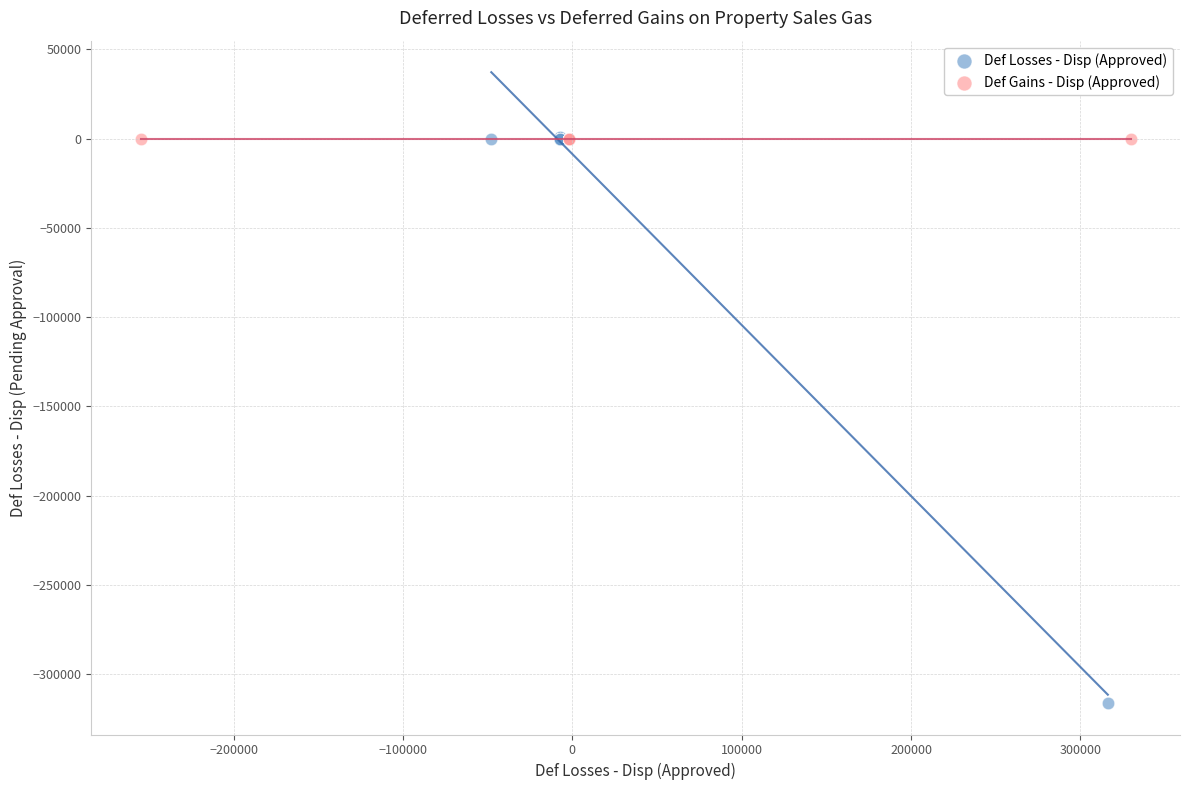

Which series reaches the minimum Y coordinate?

Def Losses - Disp (Approved)